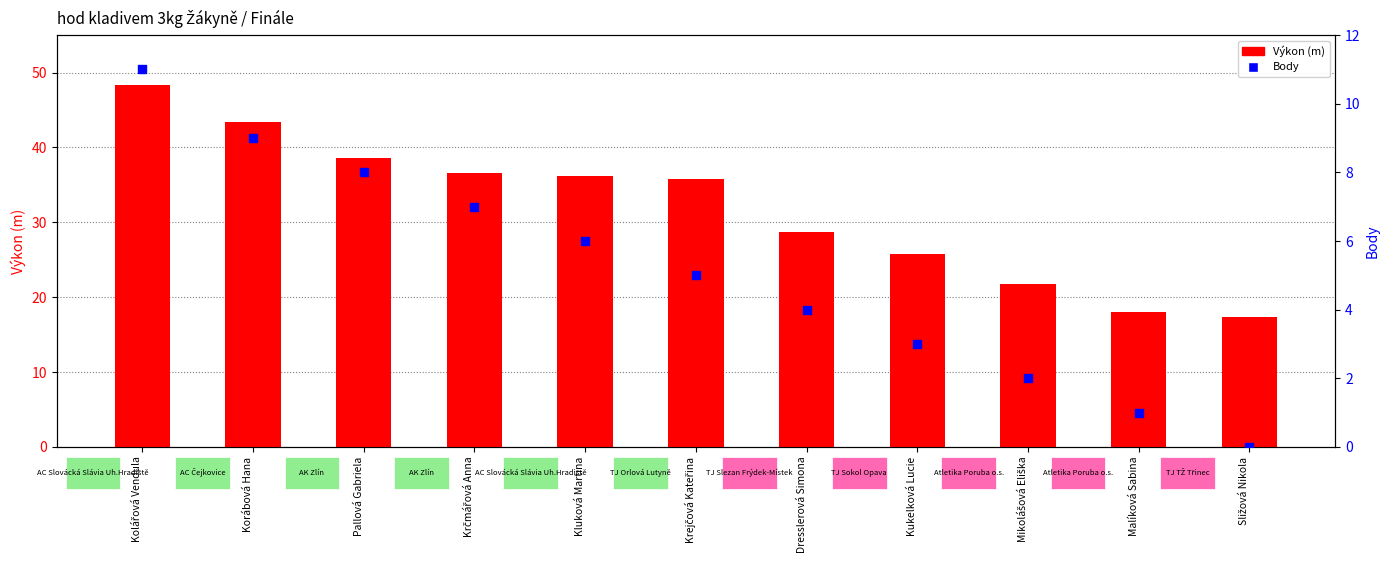

At how many categories does at least one series exceed 47?

1